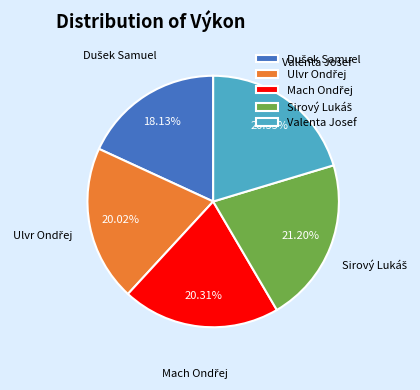

How many segments does this pie chart have?

5